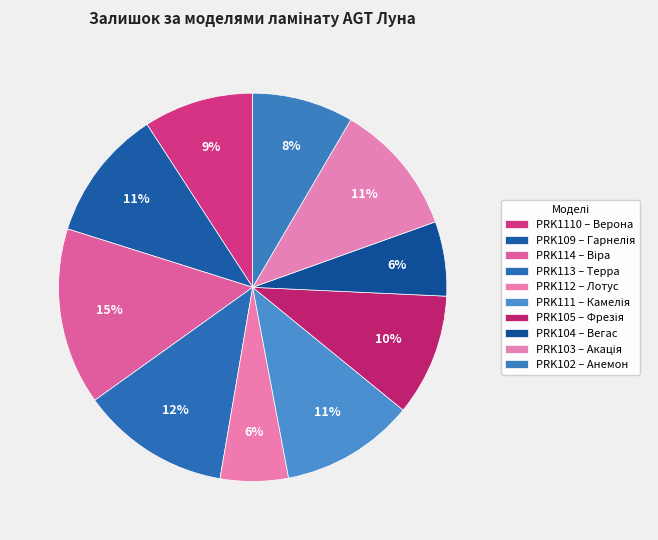

Is the sum of PRK109 – Гарнелія and PRK104 – Вегас greater than half?

No